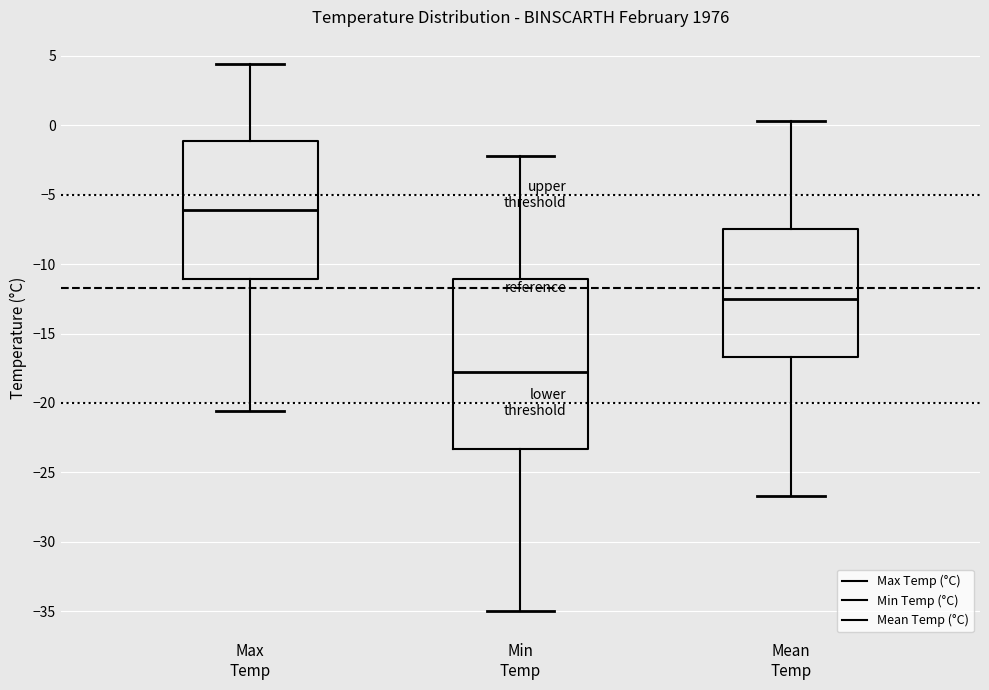

Which box's median line is the lowest?

Min Temp